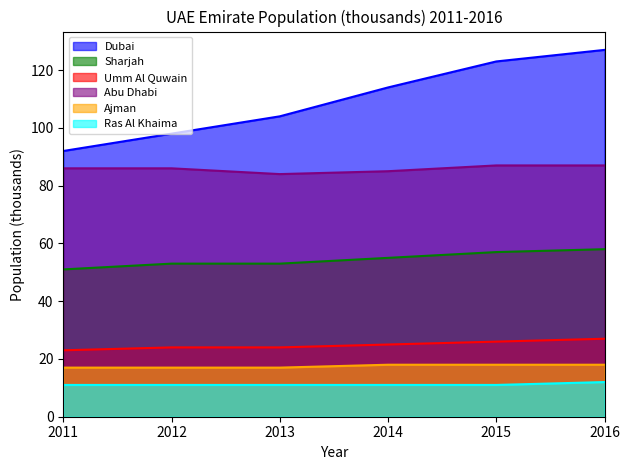

Which series has the largest total across all categories?

Dubai